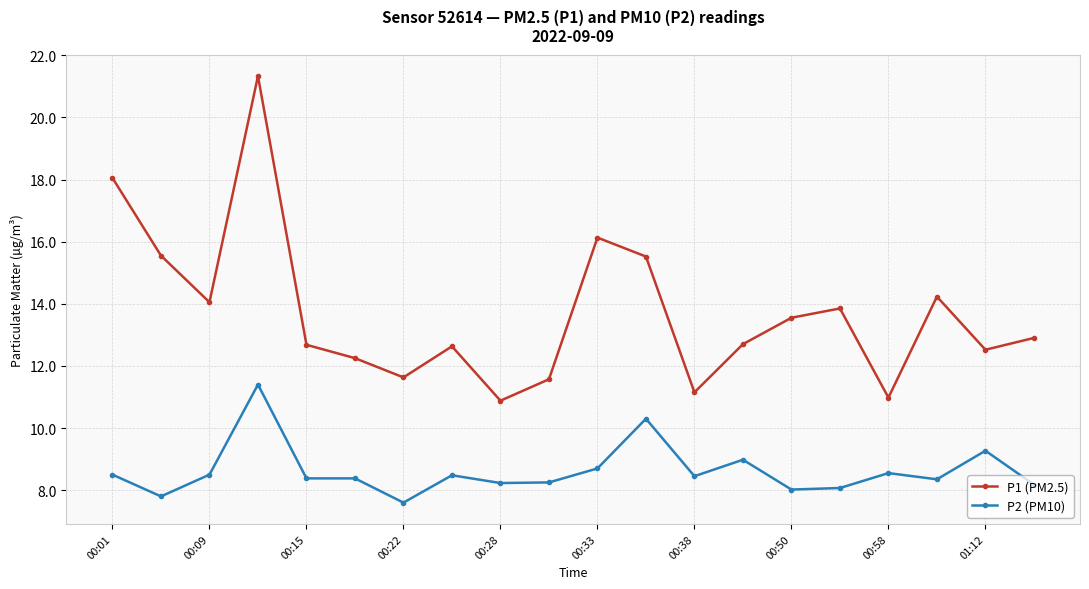

Which series has the largest range (max minus min)?

P1 (PM2.5)